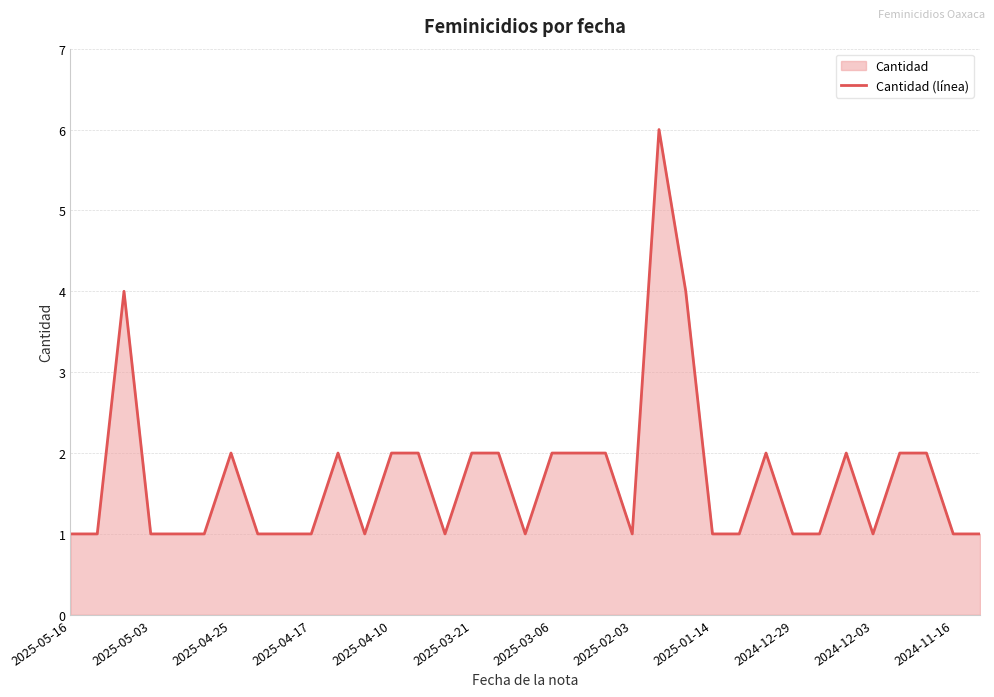

What is the maximum value shown in the chart?

6